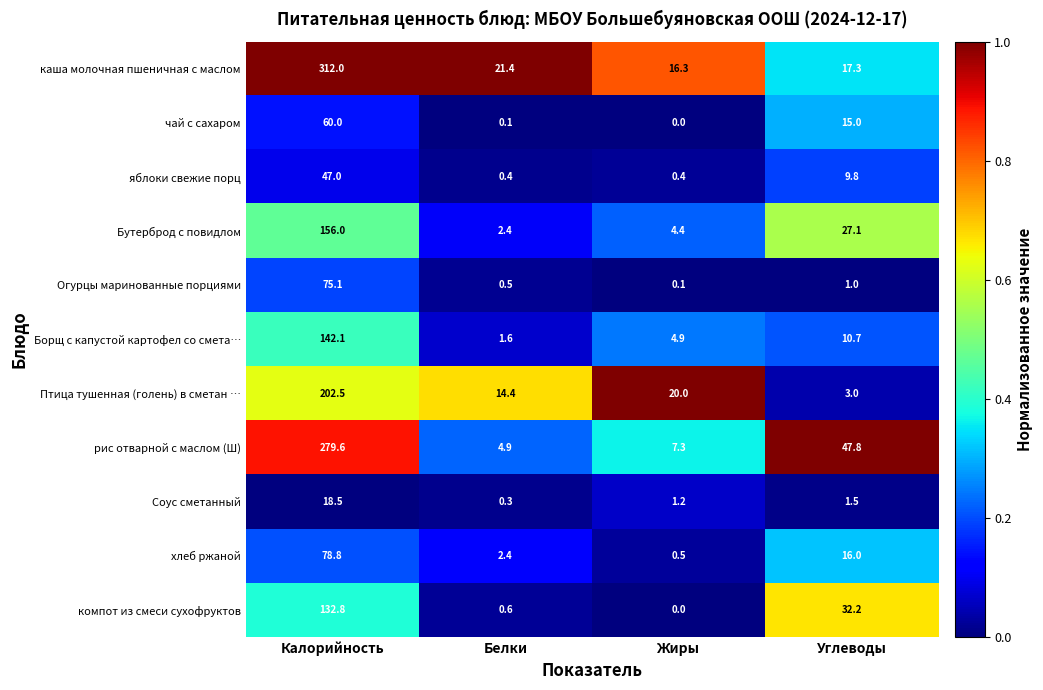

Count the number of categories in the chart.

4